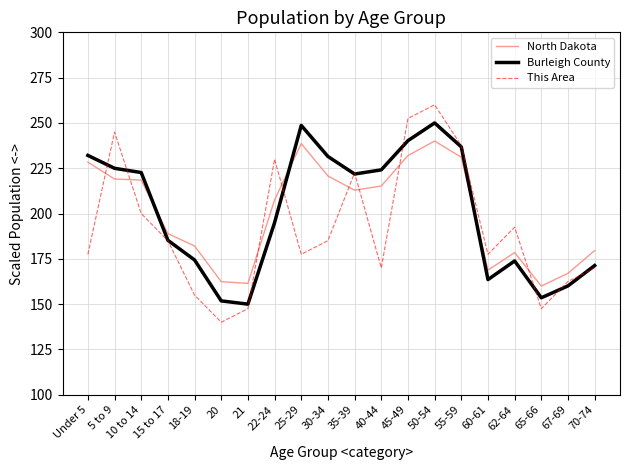

What is the difference between the maximum and minimum values in the North Dakota series?

80.0